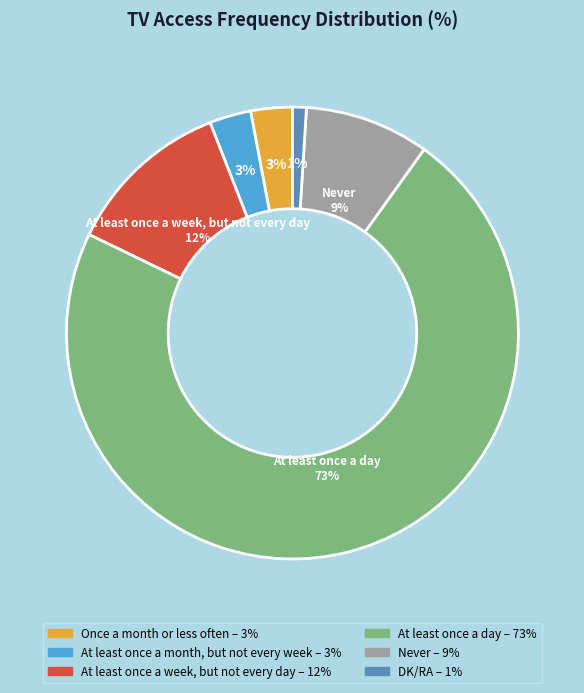

How many segments does this pie chart have?

6